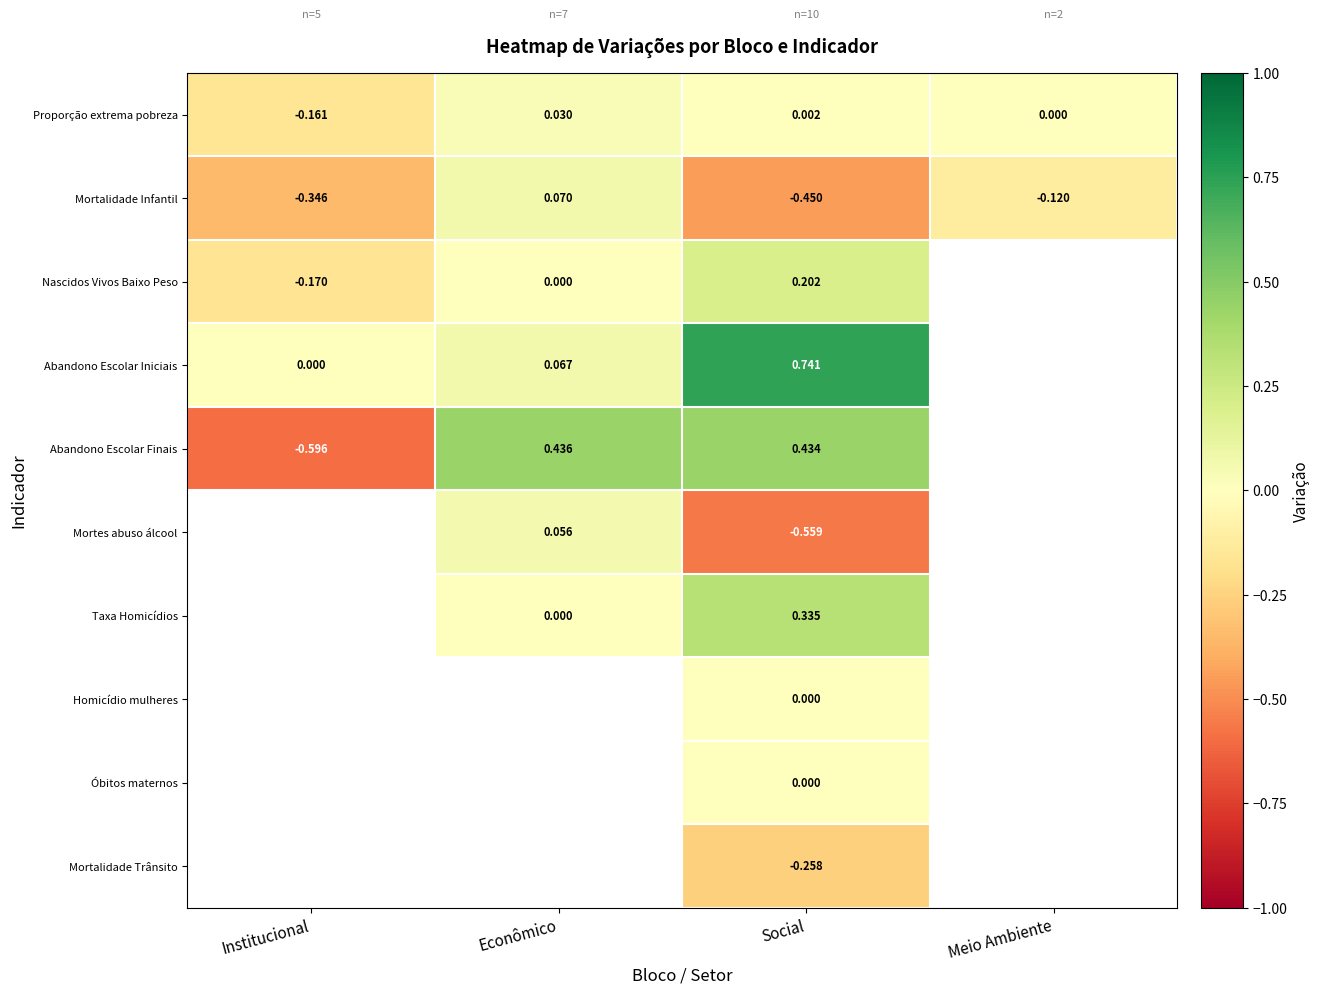

Where does the Proporção extrema pobreza series first go above 0?

Econômico